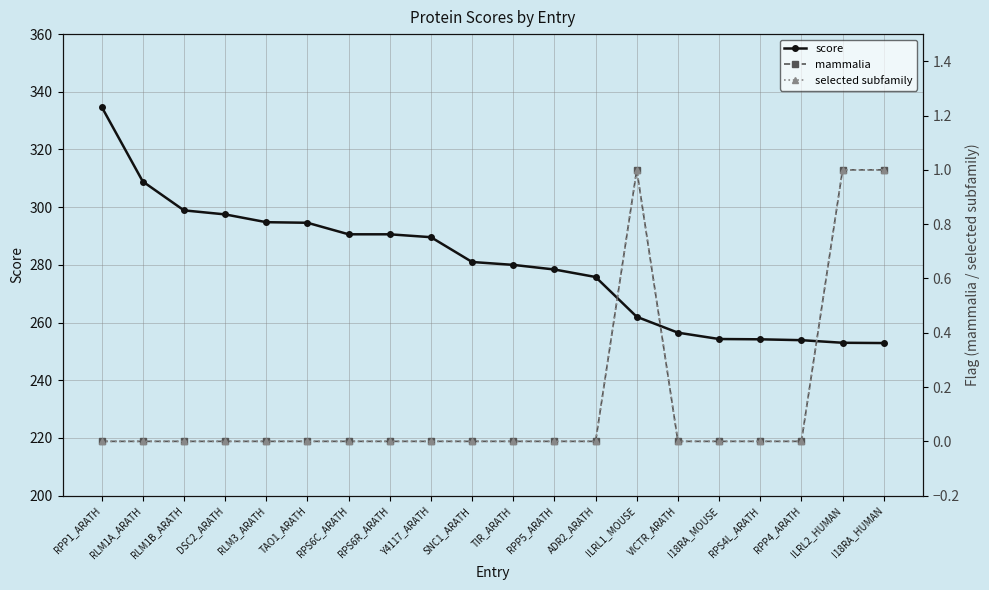

Reading left to right, transcribe all the data shown in this chart.

score: RPP1_ARATH=334.8	RLM1A_ARATH=308.9	RLM1B_ARATH=298.9	DSC2_ARATH=297.5	RLM3_ARATH=294.8	TAO1_ARATH=294.6	RPS6C_ARATH=290.6	RPS6R_ARATH=290.6	Y4117_ARATH=289.6	SNC1_ARATH=281.0	TIR_ARATH=280.0	RPP5_ARATH=278.4	ADR2_ARATH=275.8	ILRL1_MOUSE=262.0	VICTR_ARATH=256.5	I18RA_MOUSE=254.3	RPS4L_ARATH=254.2	RPP4_ARATH=253.9	ILRL2_HUMAN=253.0	I18RA_HUMAN=252.9
mammalia: RPP1_ARATH=0.0	RLM1A_ARATH=0.0	RLM1B_ARATH=0.0	DSC2_ARATH=0.0	RLM3_ARATH=0.0	TAO1_ARATH=0.0	RPS6C_ARATH=0.0	RPS6R_ARATH=0.0	Y4117_ARATH=0.0	SNC1_ARATH=0.0	TIR_ARATH=0.0	RPP5_ARATH=0.0	ADR2_ARATH=0.0	ILRL1_MOUSE=1.0	VICTR_ARATH=0.0	I18RA_MOUSE=0.0	RPS4L_ARATH=0.0	RPP4_ARATH=0.0	ILRL2_HUMAN=1.0	I18RA_HUMAN=1.0
selected subfamily: RPP1_ARATH=0.0	RLM1A_ARATH=0.0	RLM1B_ARATH=0.0	DSC2_ARATH=0.0	RLM3_ARATH=0.0	TAO1_ARATH=0.0	RPS6C_ARATH=0.0	RPS6R_ARATH=0.0	Y4117_ARATH=0.0	SNC1_ARATH=0.0	TIR_ARATH=0.0	RPP5_ARATH=0.0	ADR2_ARATH=0.0	ILRL1_MOUSE=1.0	VICTR_ARATH=0.0	I18RA_MOUSE=0.0	RPS4L_ARATH=0.0	RPP4_ARATH=0.0	ILRL2_HUMAN=1.0	I18RA_HUMAN=1.0